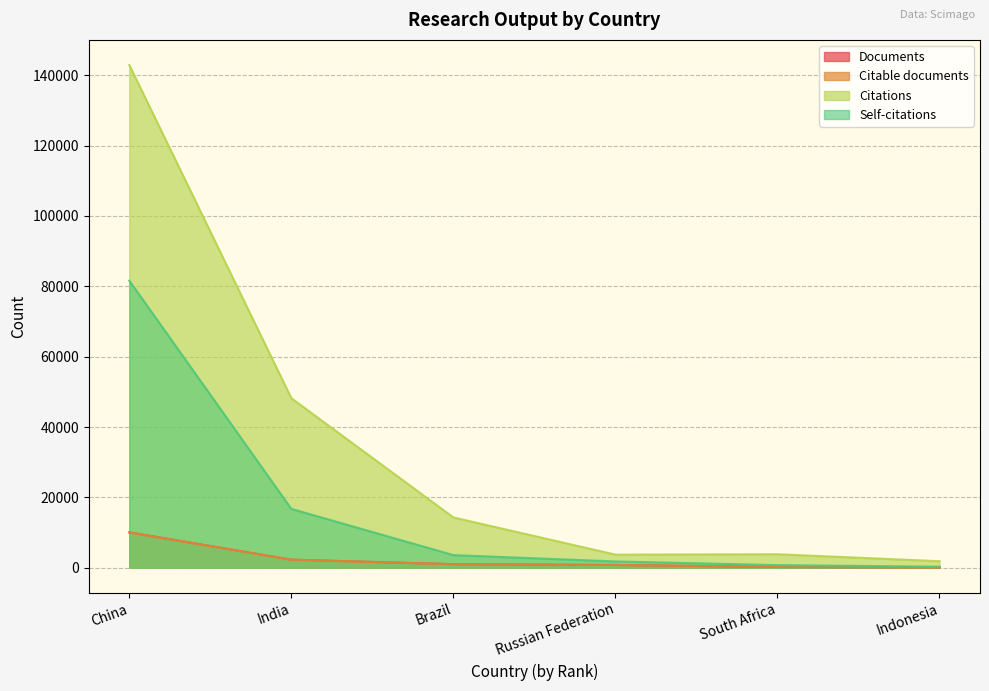

What is the sum of all Citable documents values?

14297